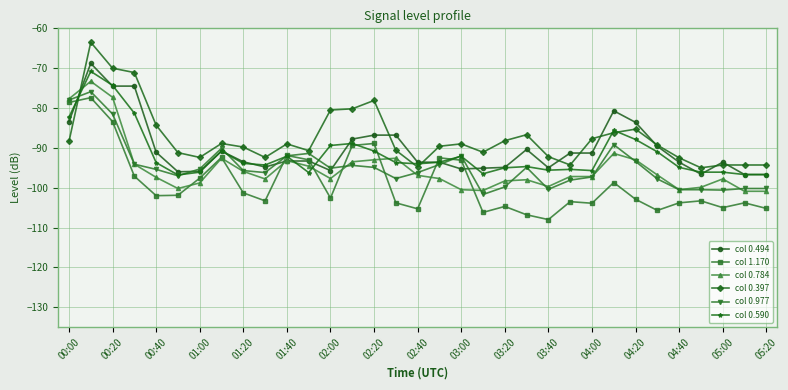

What are all the series names shown in the legend?

col 0.494, col 1.170, col 0.784, col 0.397, col 0.977, col 0.590